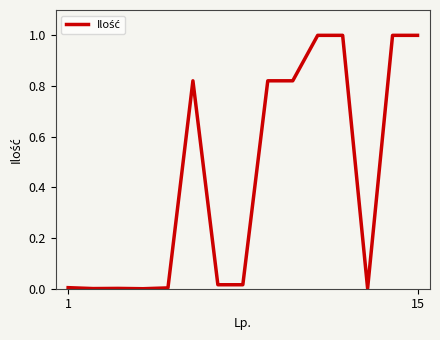

What is the difference between the maximum and minimum values?

1.0